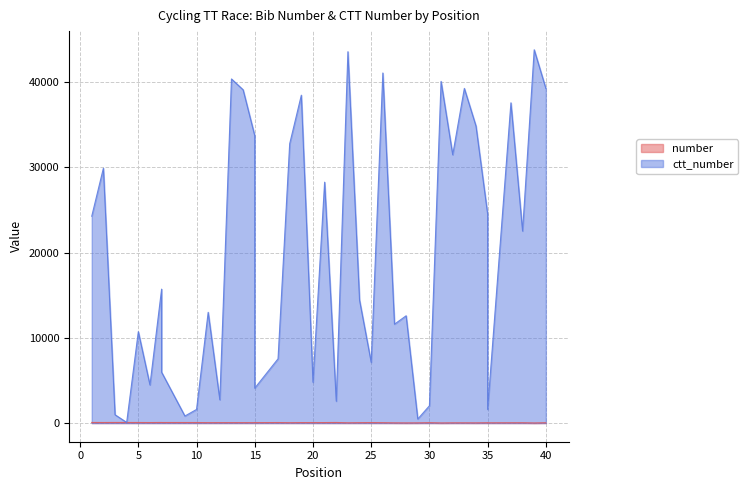

What is the value of the number point at the 21st from the left?

58